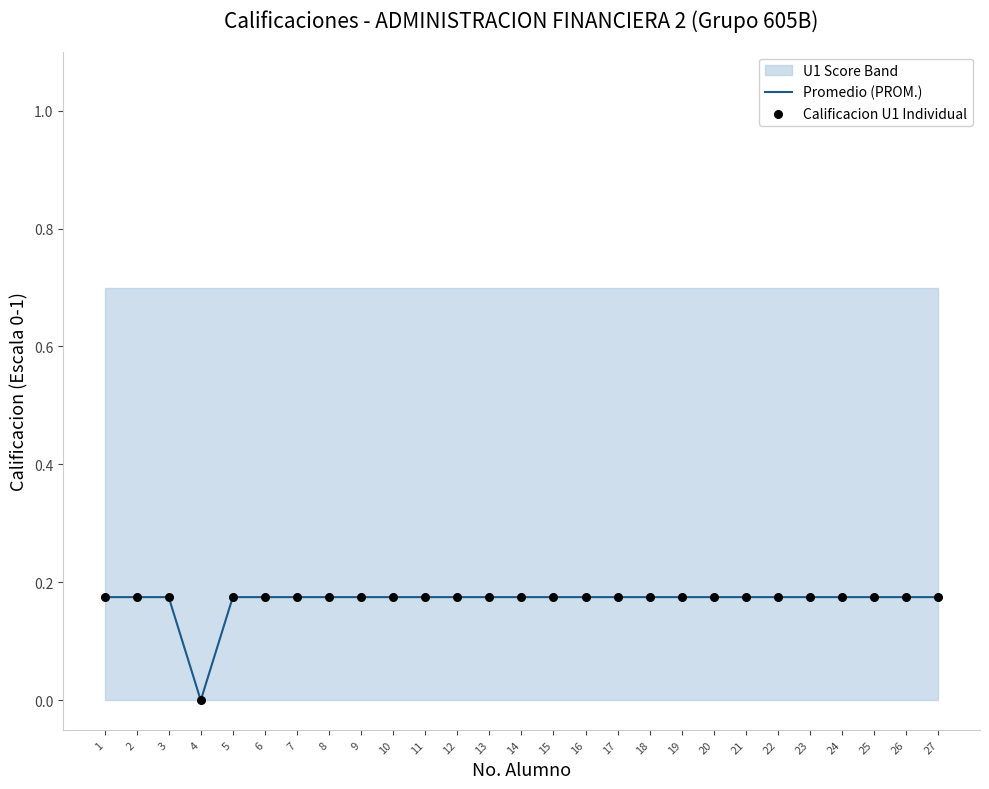

At which category is the sum across all series the highest?

1